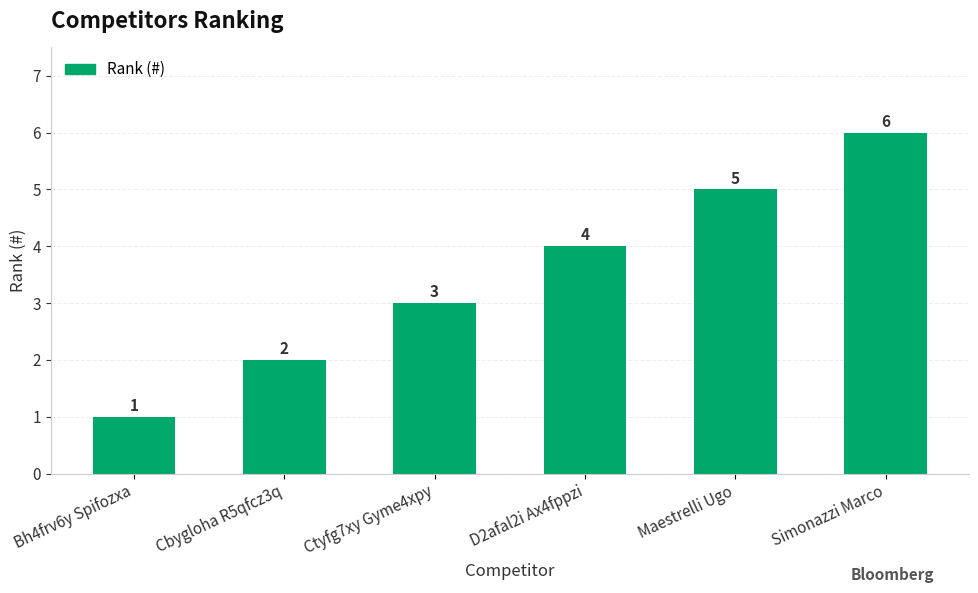

Reading left to right, transcribe all the data shown in this chart.

1	2	3	4	5	6